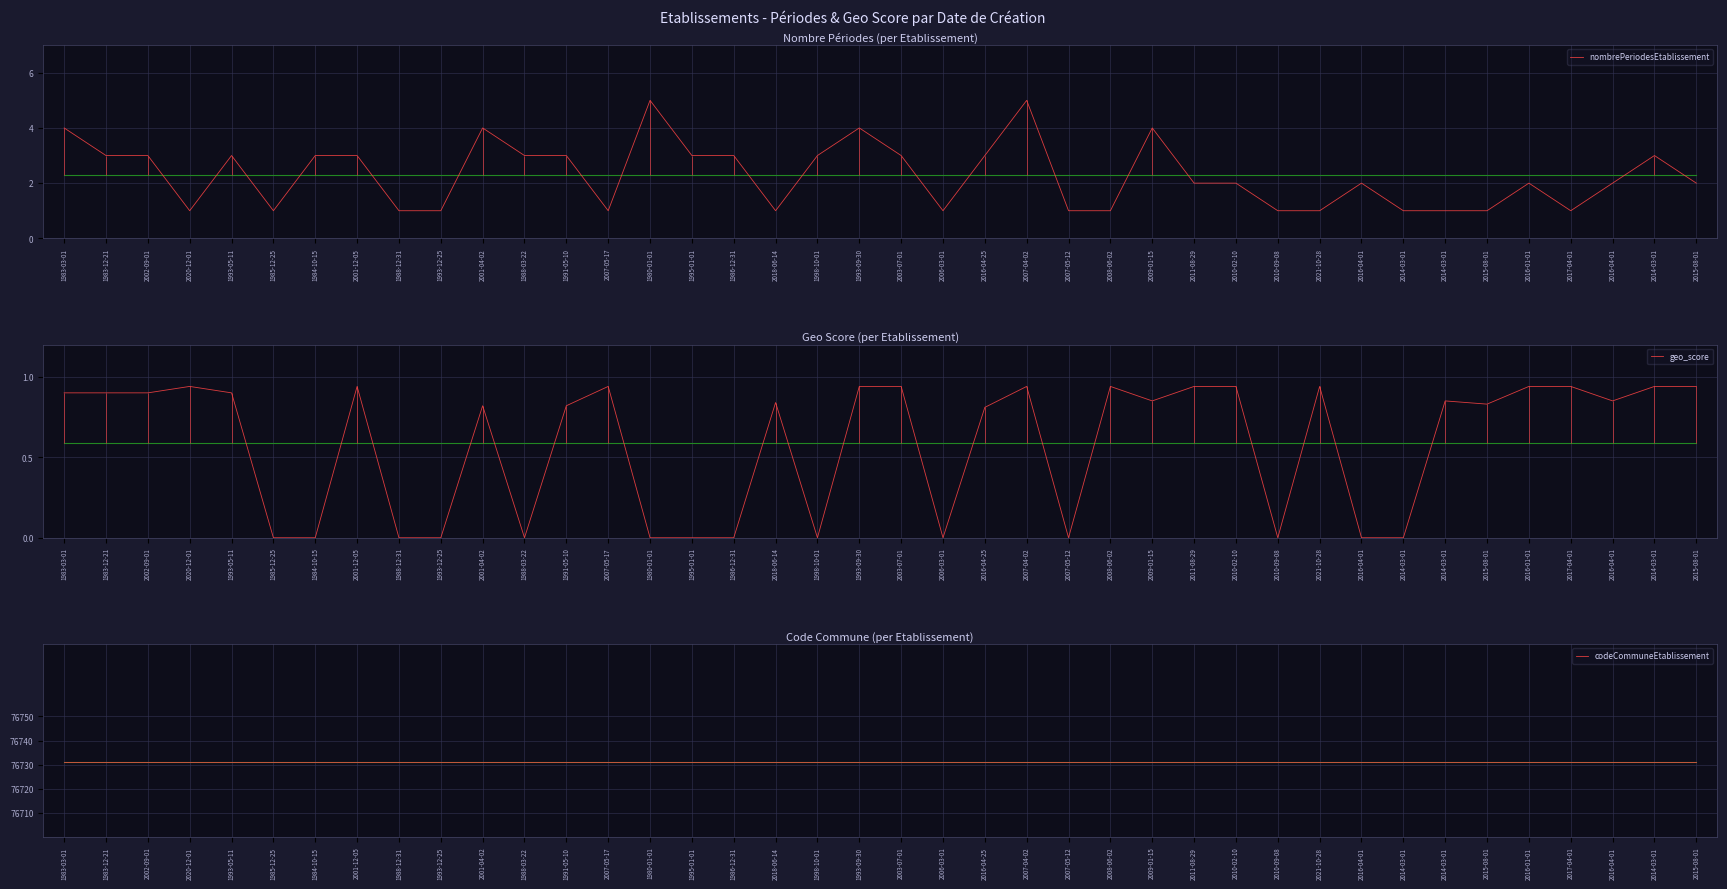

Reading left to right, transcribe all the data shown in this chart.

nombrePeriodesEtablissement: 1983-03-01=4.0	1983-12-21=3.0	2002-09-01=3.0	2020-12-01=1.0	1993-05-11=3.0	1985-12-25=1.0	1984-10-15=3.0	2001-12-05=3.0	1988-12-31=1.0	1993-12-25=1.0	2001-04-02=4.0	1988-03-22=3.0	1991-05-10=3.0	2007-05-17=1.0	1980-01-01=5.0	1995-01-01=3.0	1986-12-31=3.0	2018-06-14=1.0	1998-10-01=3.0	1993-09-30=4.0	2003-07-01=3.0	2006-03-01=1.0	2016-04-25=3.0	2007-04-02=5.0	2007-05-12=1.0	2008-06-02=1.0	2009-01-15=4.0	2011-08-29=2.0	2010-02-10=2.0	2010-09-08=1.0	2021-10-28=1.0	2016-04-01=2.0	2014-03-01=1.0	2014-03-01=1.0	2015-08-01=1.0	2016-01-01=2.0	2017-04-01=1.0	2016-04-01=2.0	2014-03-01=3.0	2015-08-01=2.0
geo_score: 1983-03-01=0.9	1983-12-21=0.9	2002-09-01=0.9	2020-12-01=0.9	1993-05-11=0.9	1985-12-25=0.0	1984-10-15=0.0	2001-12-05=0.9	1988-12-31=0.0	1993-12-25=0.0	2001-04-02=0.8	1988-03-22=0.0	1991-05-10=0.8	2007-05-17=0.9	1980-01-01=0.0	1995-01-01=0.0	1986-12-31=0.0	2018-06-14=0.8	1998-10-01=0.0	1993-09-30=0.9	2003-07-01=0.9	2006-03-01=0.0	2016-04-25=0.8	2007-04-02=0.9	2007-05-12=0.0	2008-06-02=0.9	2009-01-15=0.8	2011-08-29=0.9	2010-02-10=0.9	2010-09-08=0.0	2021-10-28=0.9	2016-04-01=0.0	2014-03-01=0.0	2014-03-01=0.8	2015-08-01=0.8	2016-01-01=0.9	2017-04-01=0.9	2016-04-01=0.8	2014-03-01=0.9	2015-08-01=0.9
codeCommuneEtablissement: 1983-03-01=76731.0	1983-12-21=76731.0	2002-09-01=76731.0	2020-12-01=76731.0	1993-05-11=76731.0	1985-12-25=76731.0	1984-10-15=76731.0	2001-12-05=76731.0	1988-12-31=76731.0	1993-12-25=76731.0	2001-04-02=76731.0	1988-03-22=76731.0	1991-05-10=76731.0	2007-05-17=76731.0	1980-01-01=76731.0	1995-01-01=76731.0	1986-12-31=76731.0	2018-06-14=76731.0	1998-10-01=76731.0	1993-09-30=76731.0	2003-07-01=76731.0	2006-03-01=76731.0	2016-04-25=76731.0	2007-04-02=76731.0	2007-05-12=76731.0	2008-06-02=76731.0	2009-01-15=76731.0	2011-08-29=76731.0	2010-02-10=76731.0	2010-09-08=76731.0	2021-10-28=76731.0	2016-04-01=76731.0	2014-03-01=76731.0	2014-03-01=76731.0	2015-08-01=76731.0	2016-01-01=76731.0	2017-04-01=76731.0	2016-04-01=76731.0	2014-03-01=76731.0	2015-08-01=76731.0